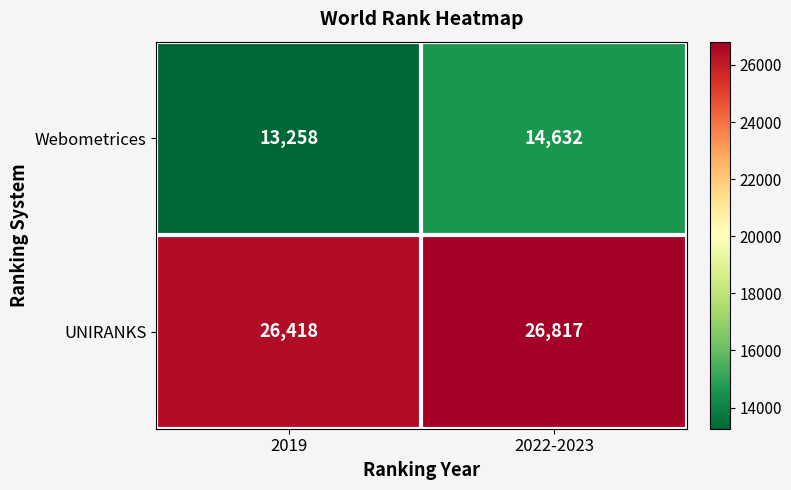

How many data points in UNIRANKS are less than 26817?

1